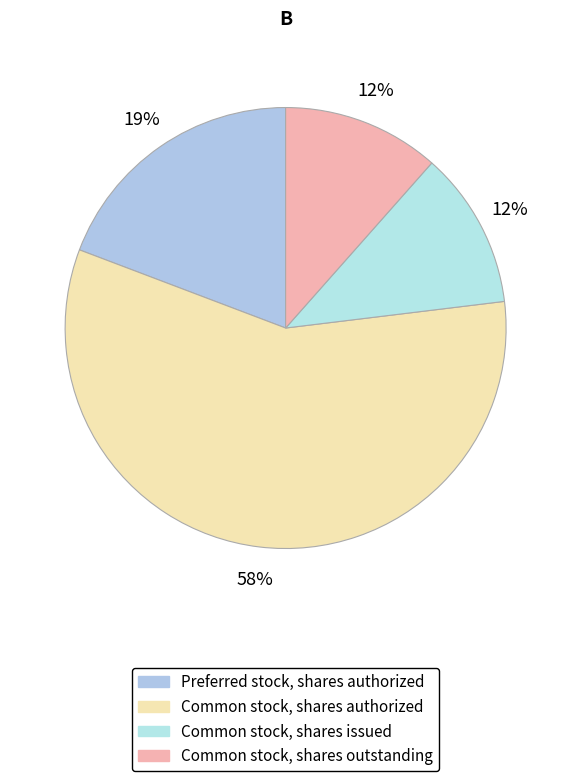

How many slices are in this pie chart?

4